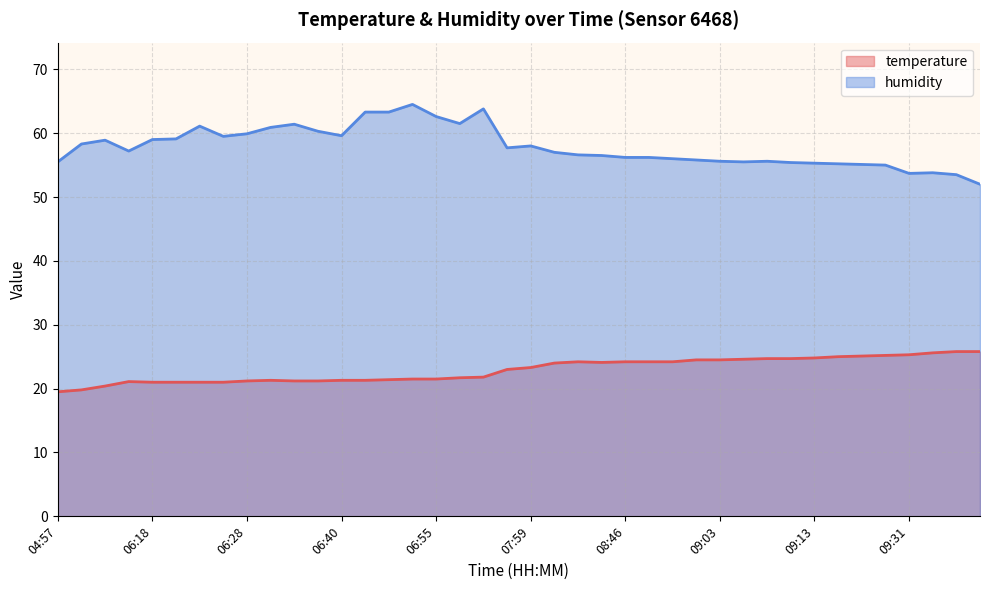

What is the minimum value for temperature?

19.5